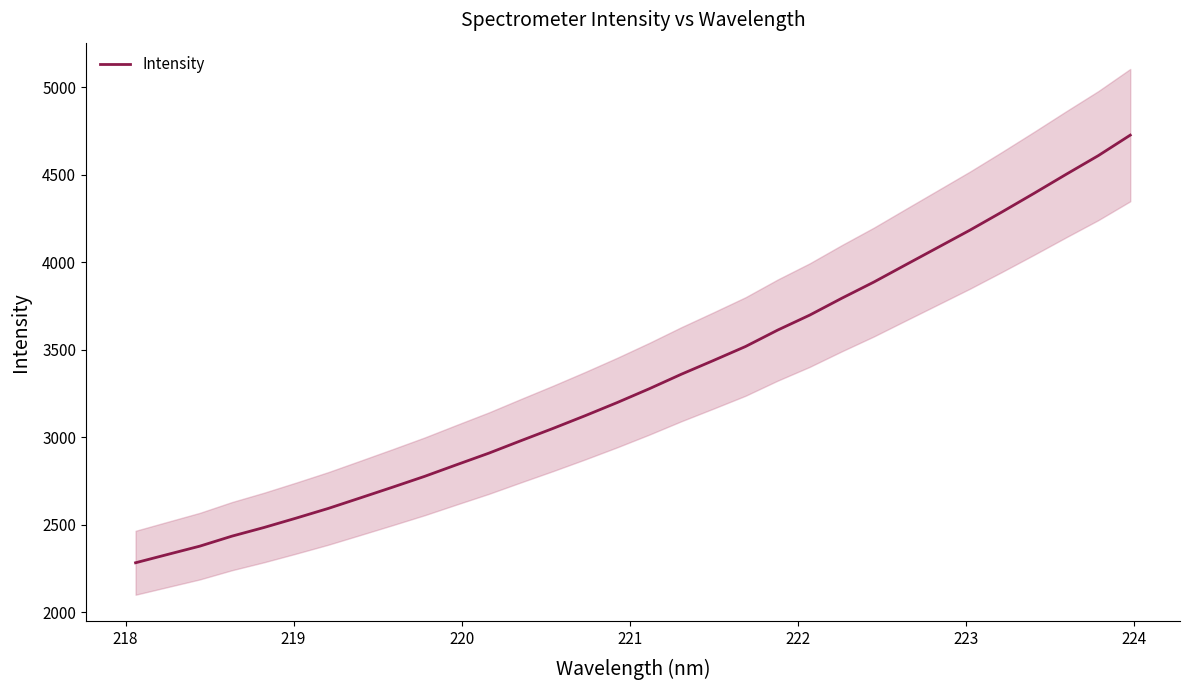

What is the lowest value of the Intensity series?

2283.2